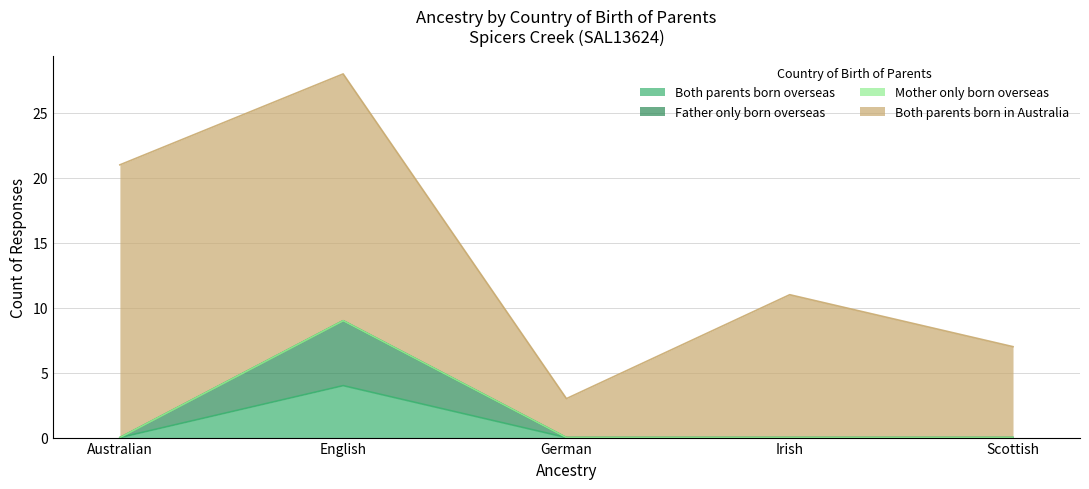

What position from the left is Scottish?

5